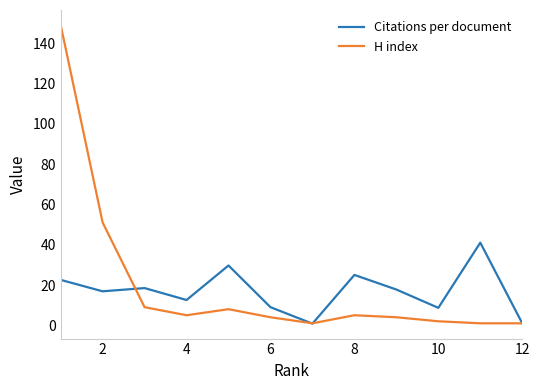

What is the difference between the maximum and minimum values in the Citations per document series?

40.2